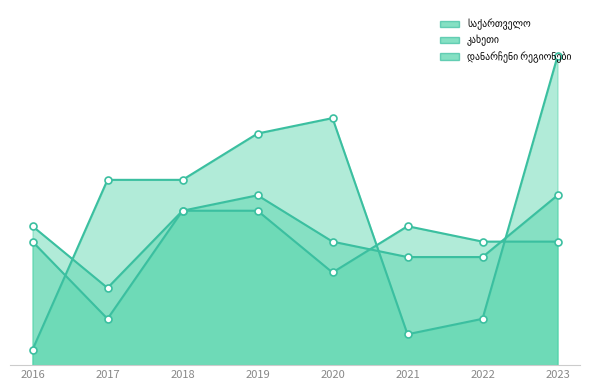

At which category does the chart reach its peak across all series?

2023